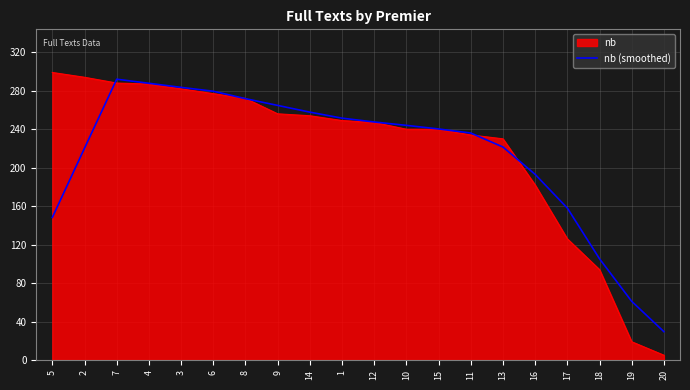

The value of nb at 6 is 277.0. True or false?

True